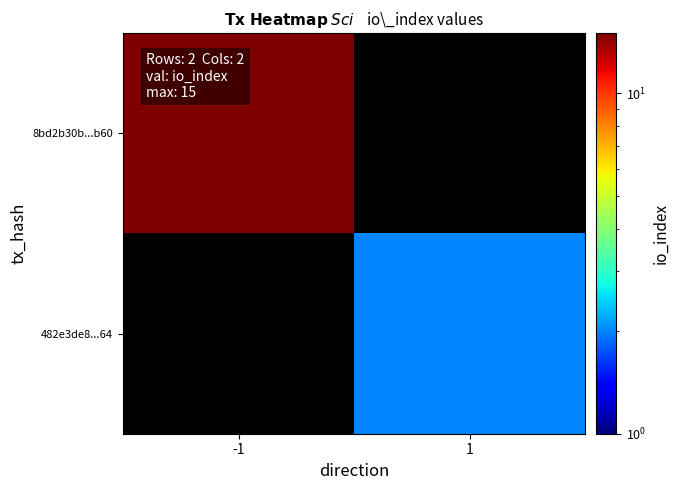

At which label is 8bd2b30b...b60 closest to 15?

-1